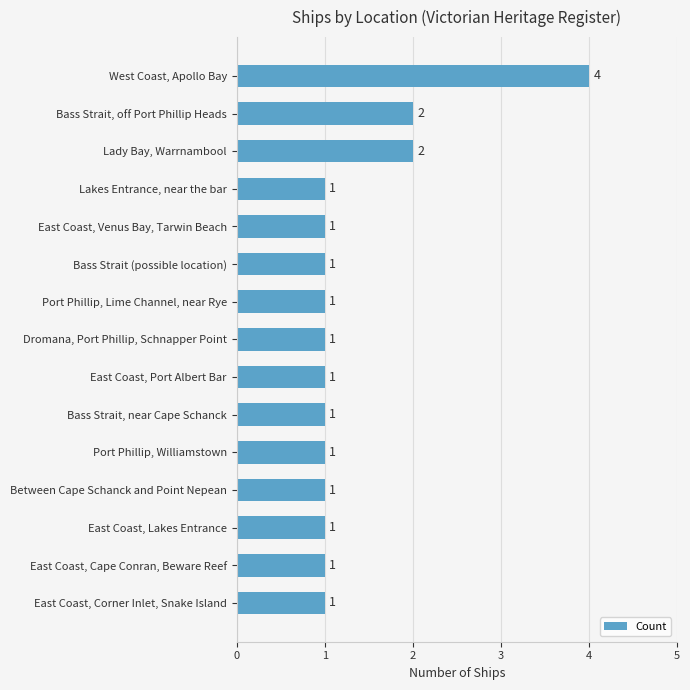

Count the number of values greater than 1.

3